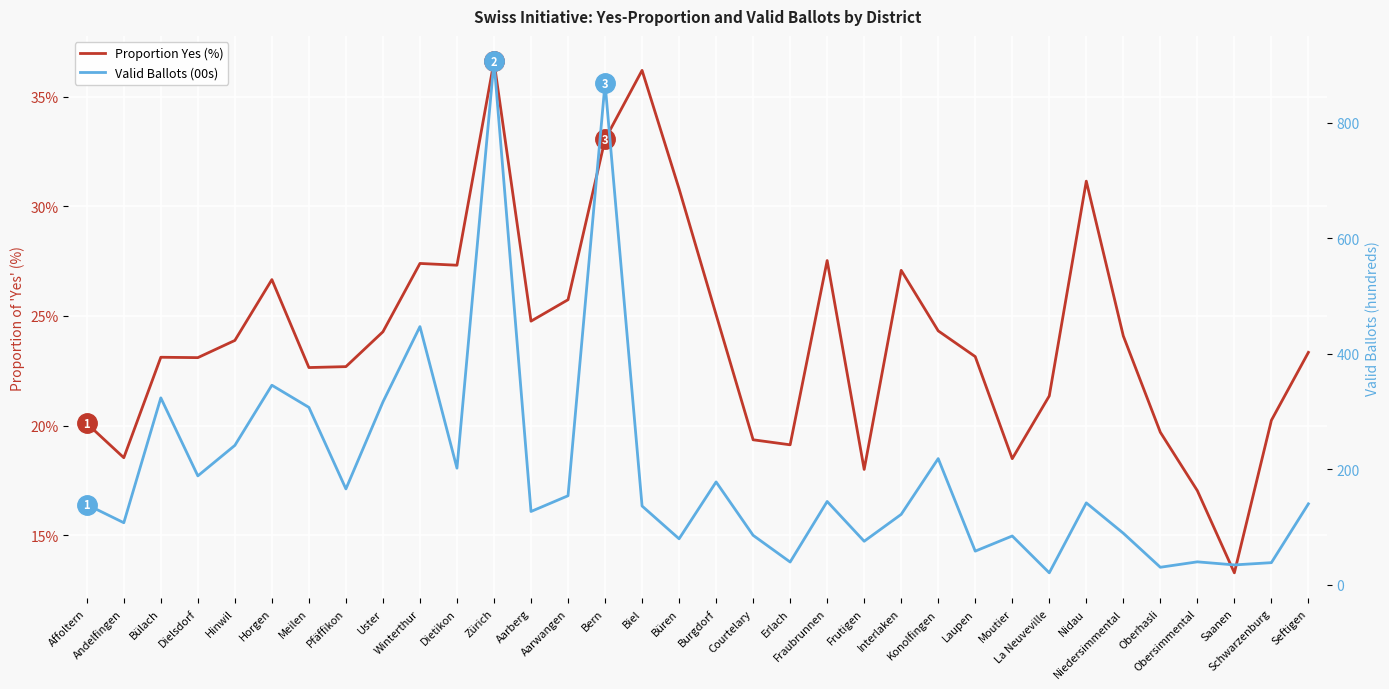

Is it true that Proportion Yes (%) equals 41.4 at Büren?

False